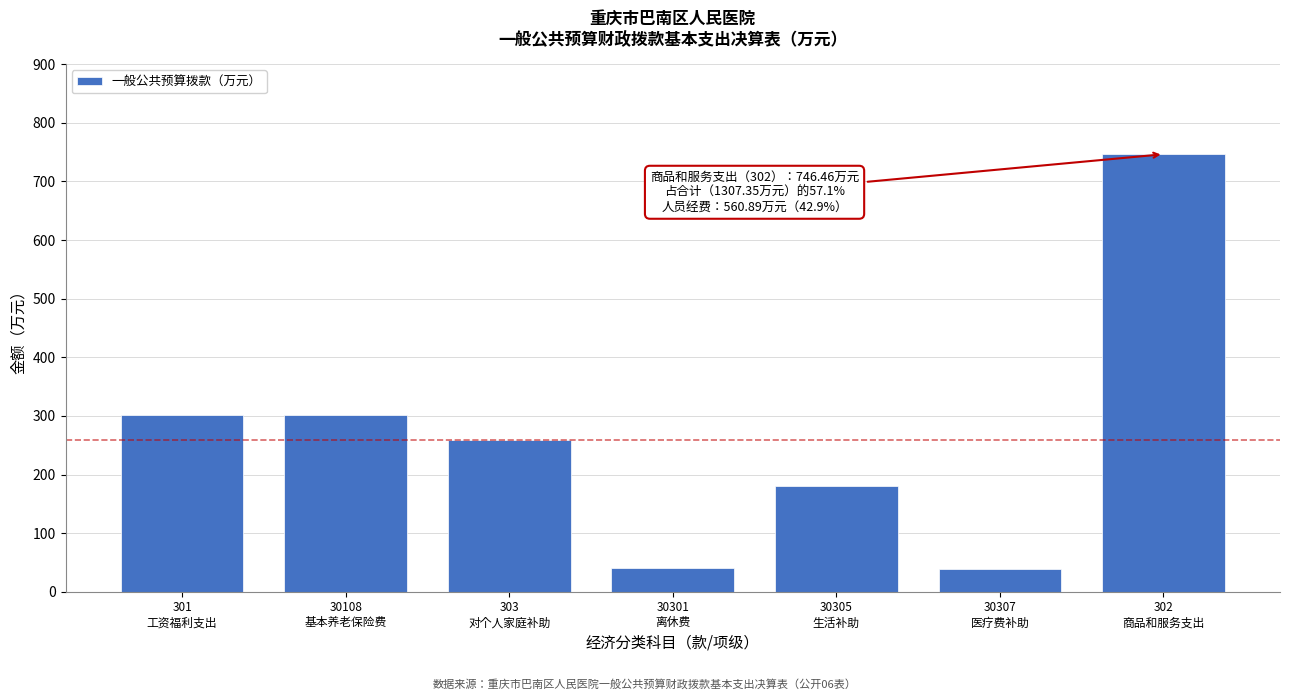

What is the difference between the maximum and minimum values?

708.3